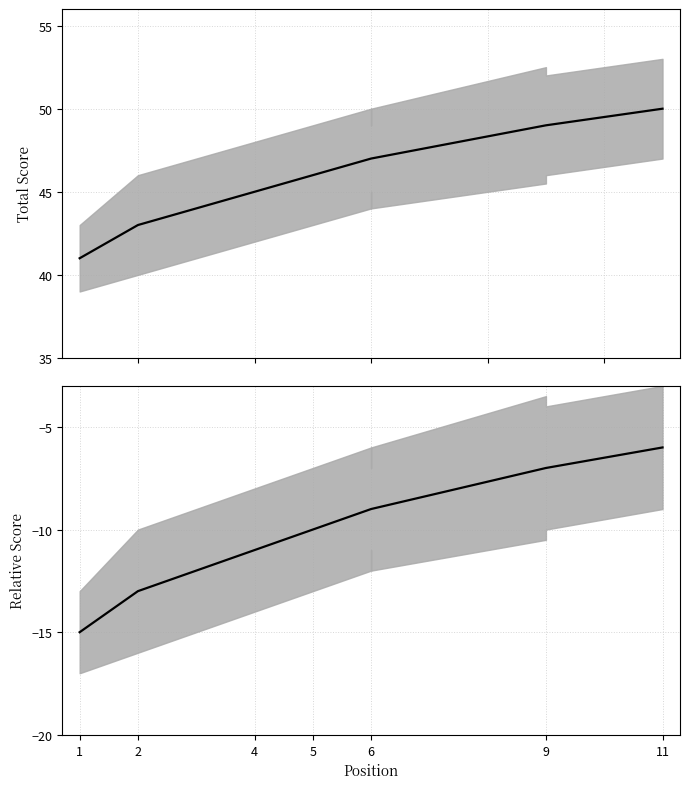

At which label is event_relative_score closest to -10?

6